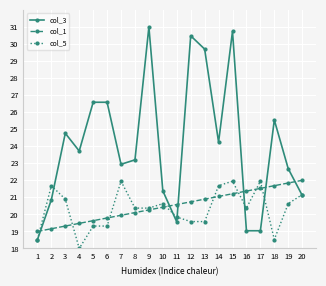

At which category does col_3 reach its first local peak?

3